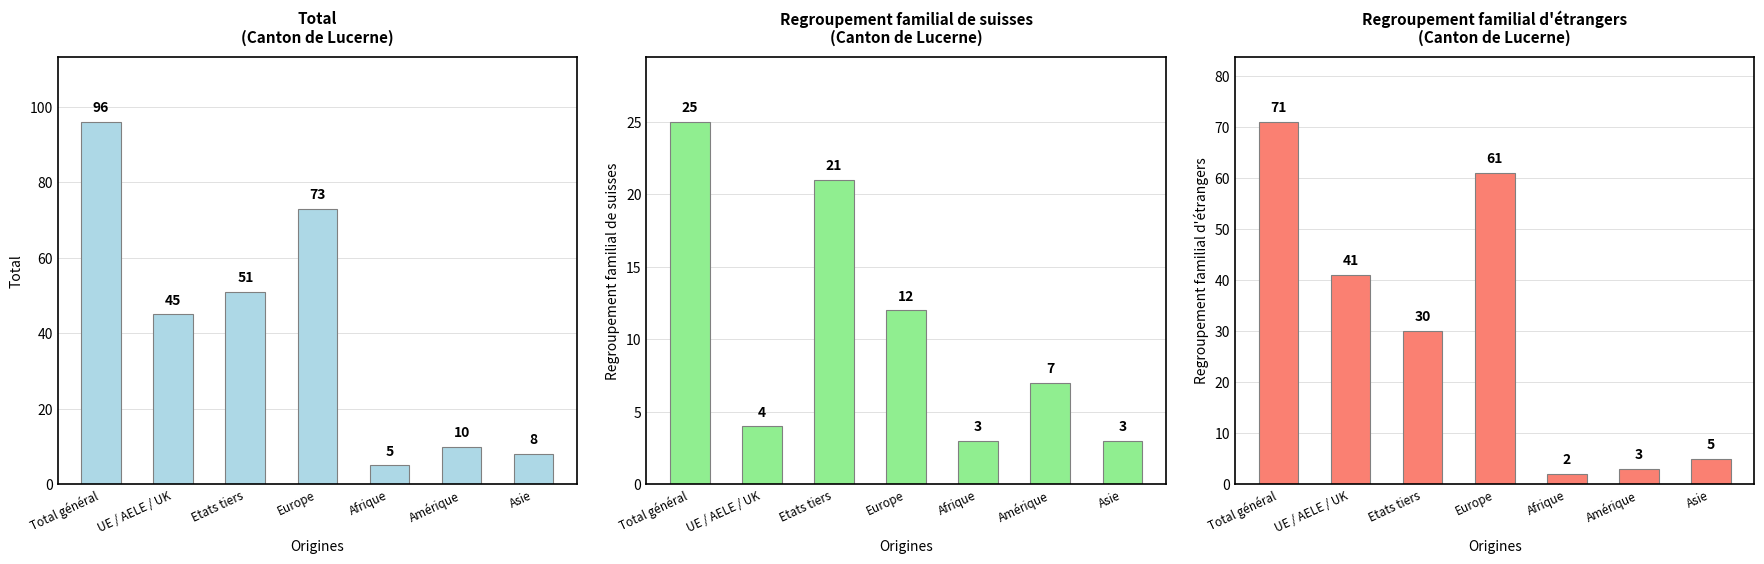

What is the label of the 2nd bar from the left?

UE / AELE / UK